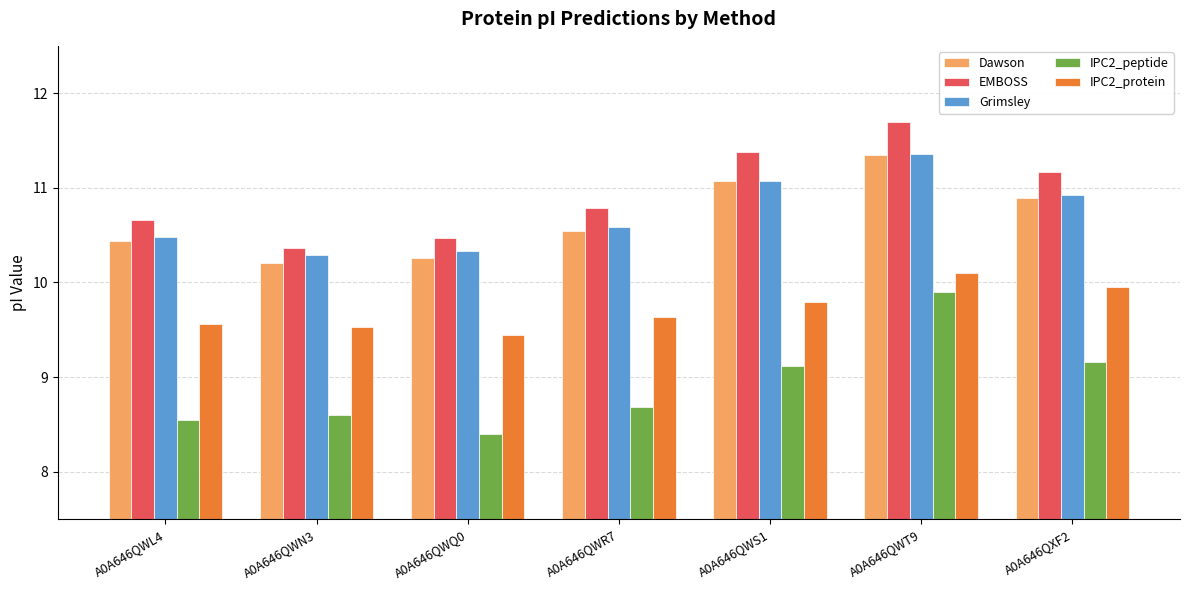

What is the sum of all EMBOSS values?

76.5